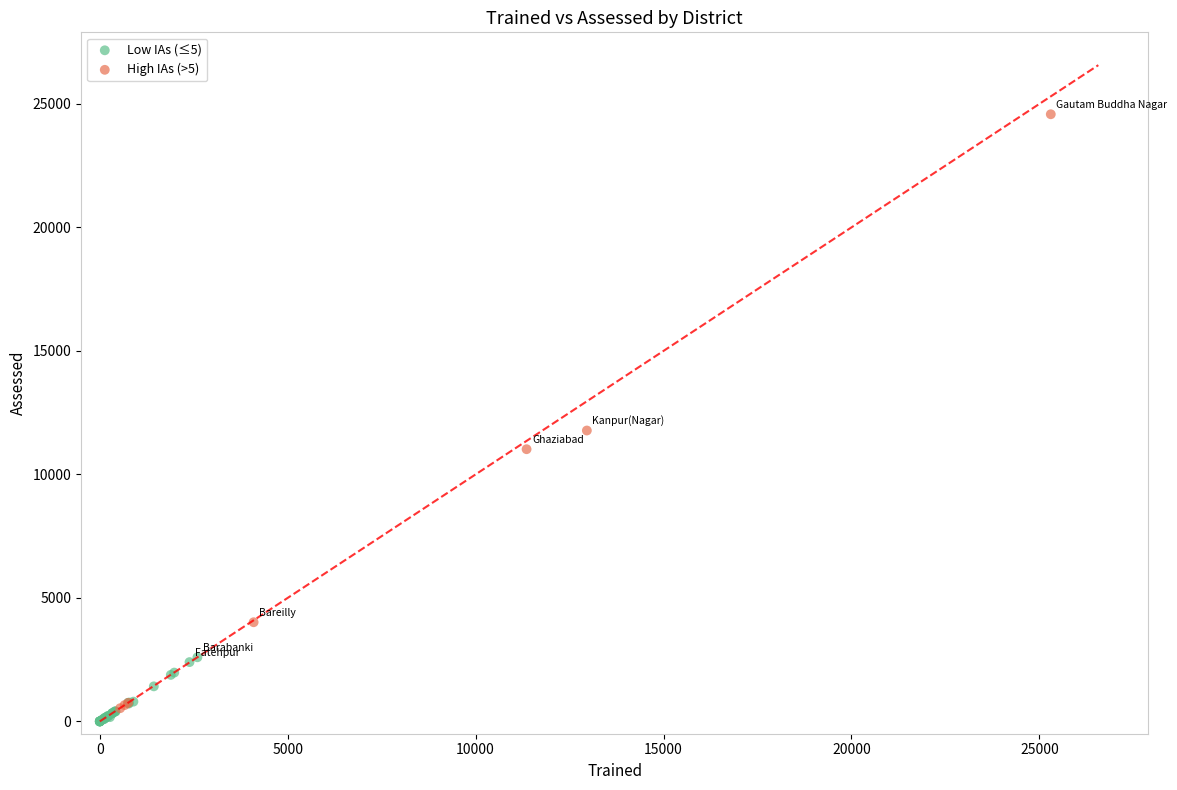

Which series has the largest Y range (max minus min)?

High IAs (>5)